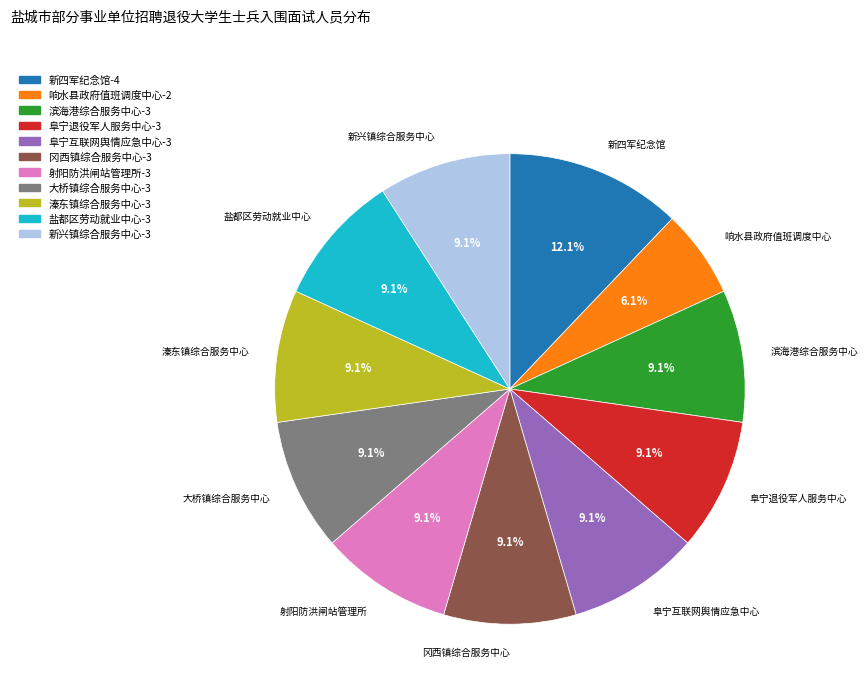

Does any single category account for the majority?

No